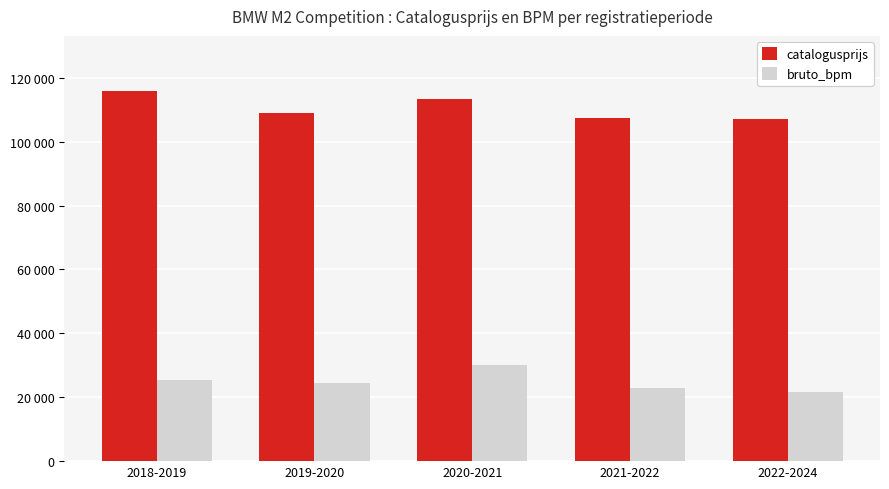

Between 2021-2022 and 2018-2019, which is larger?

2018-2019